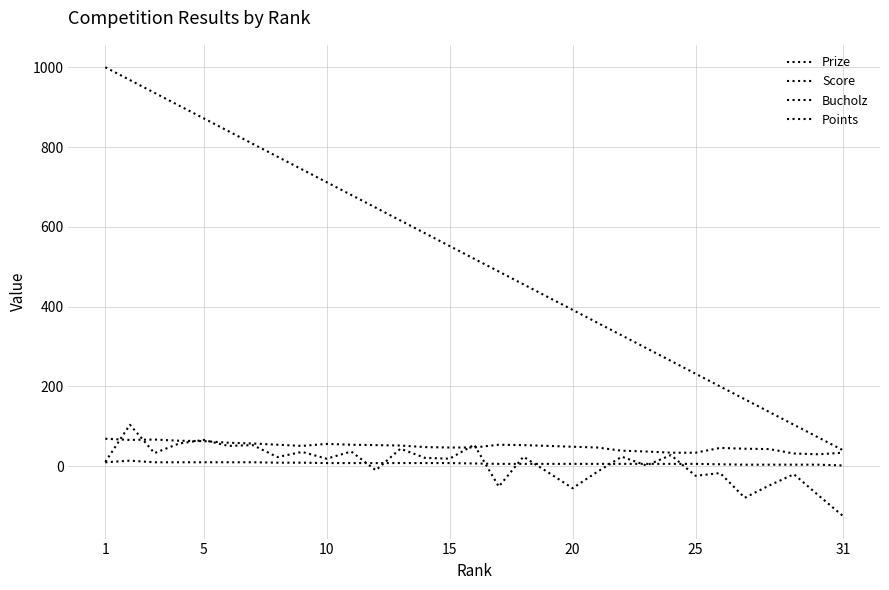

How many lines are shown in the chart?

4